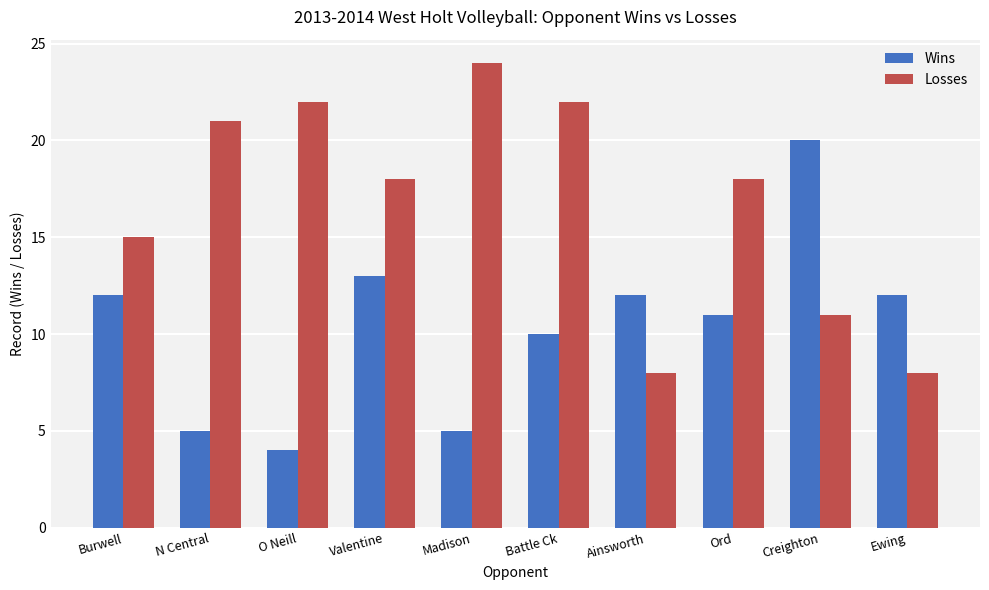

What is the difference between the second highest and minimum values in the Wins series?

9